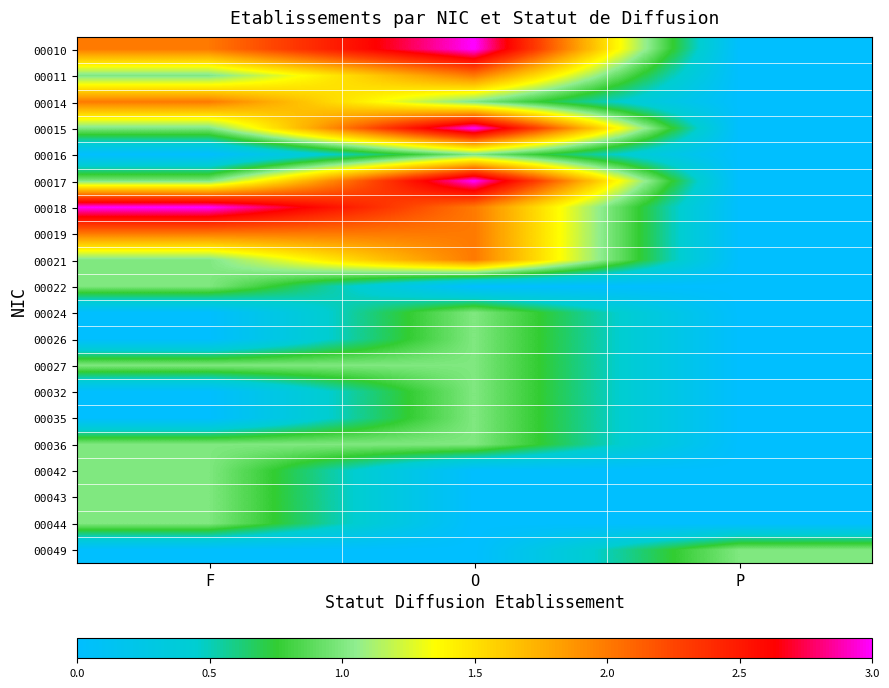

How many distinct data groups are displayed?

20